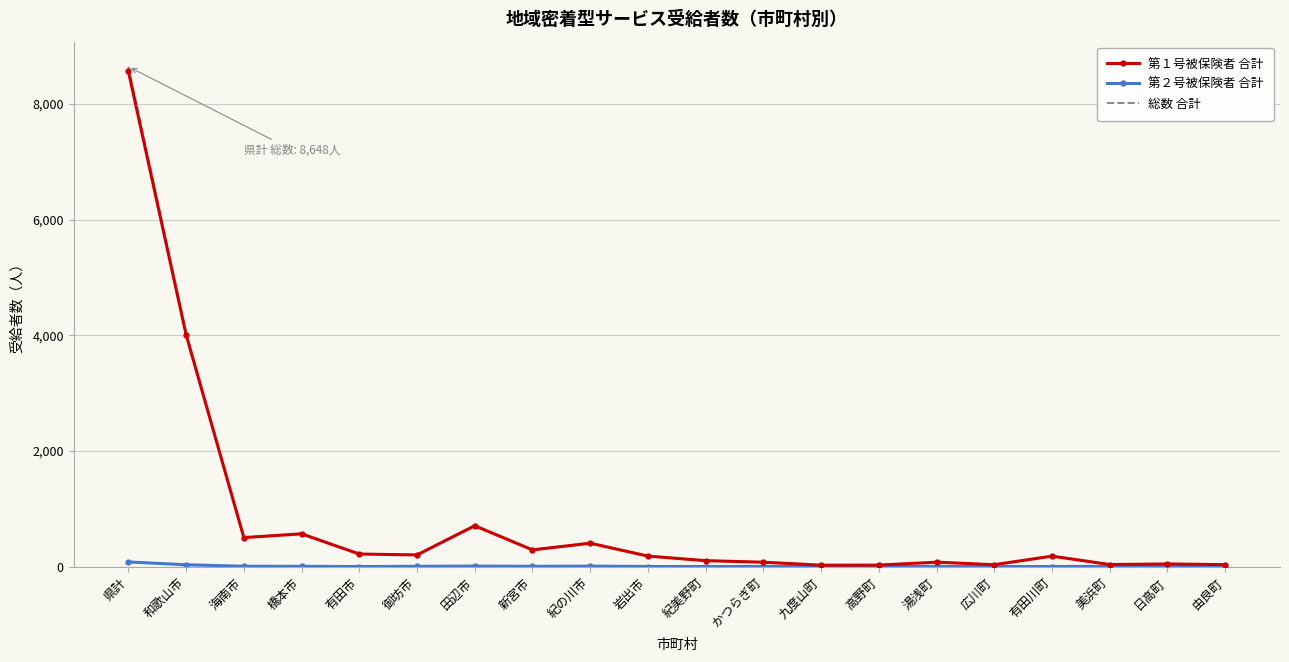

What is the maximum value shown in the chart?

8648